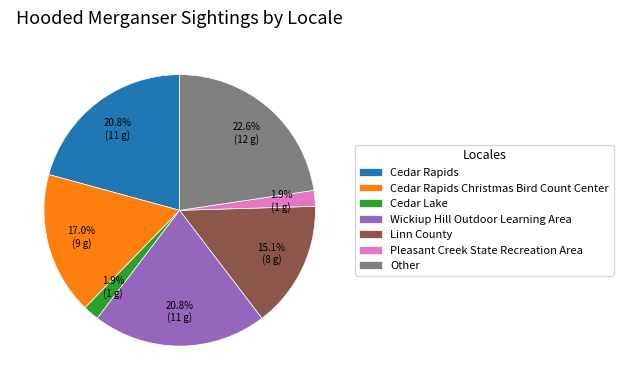

How many slices are in this pie chart?

7